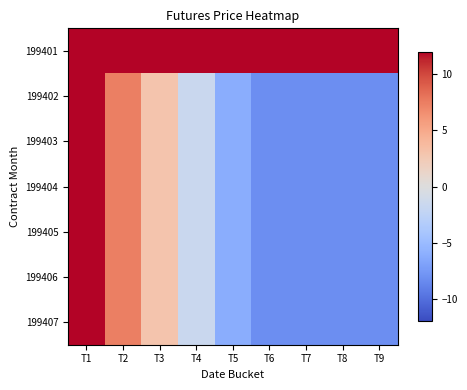

At which category is the sum across all series the highest?

T1